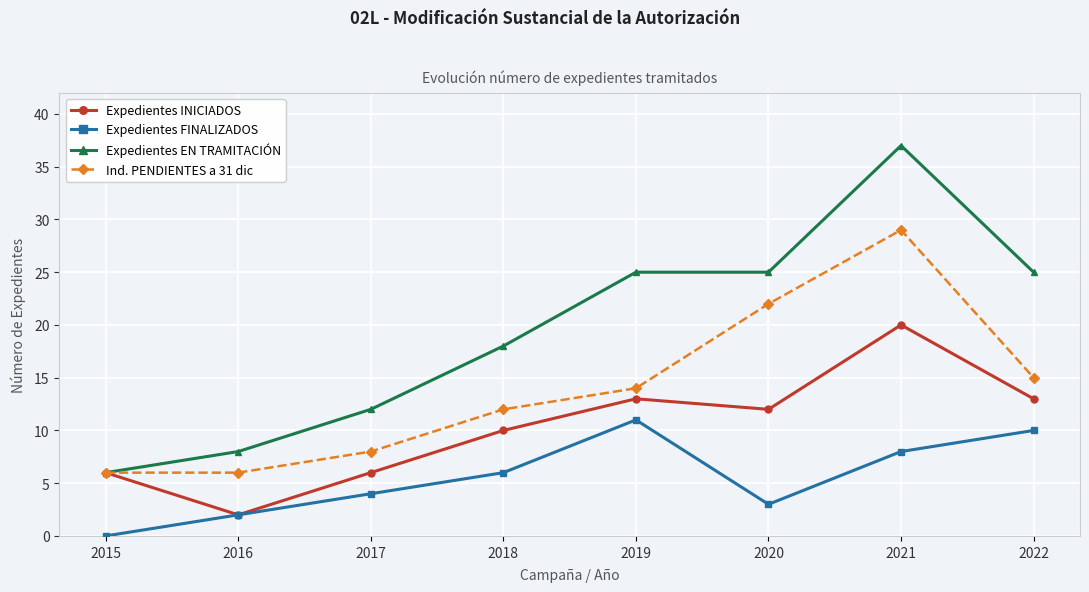

How many data points does each series have?

8